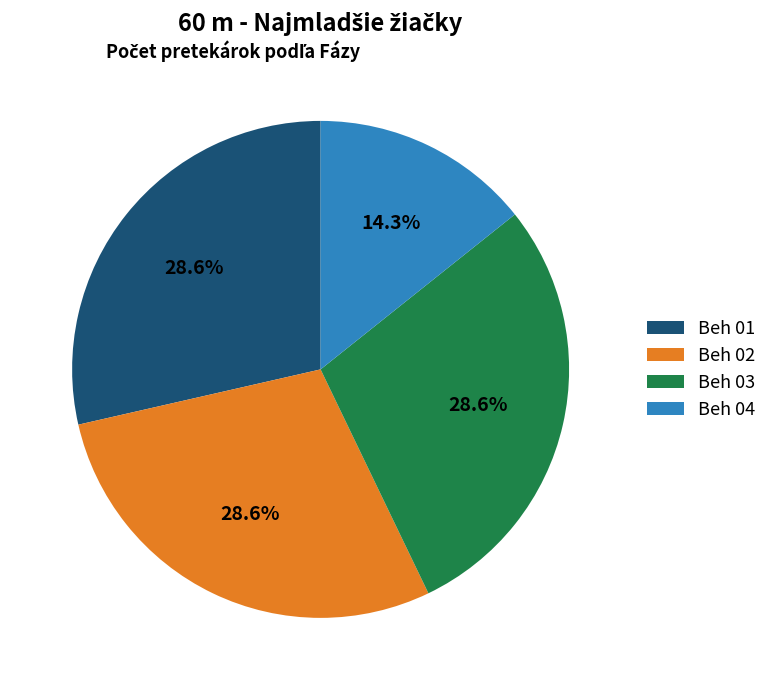

How many slices are in this pie chart?

4